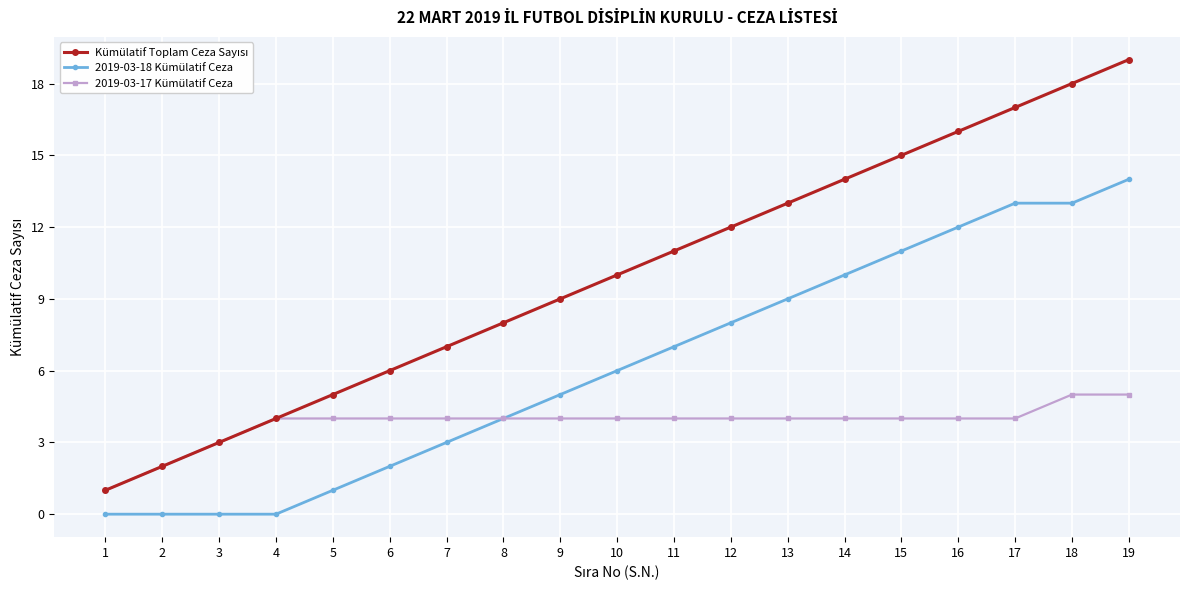

The 2019-03-18 Kümülatif Ceza series shows 1 at 5. True or false?

True